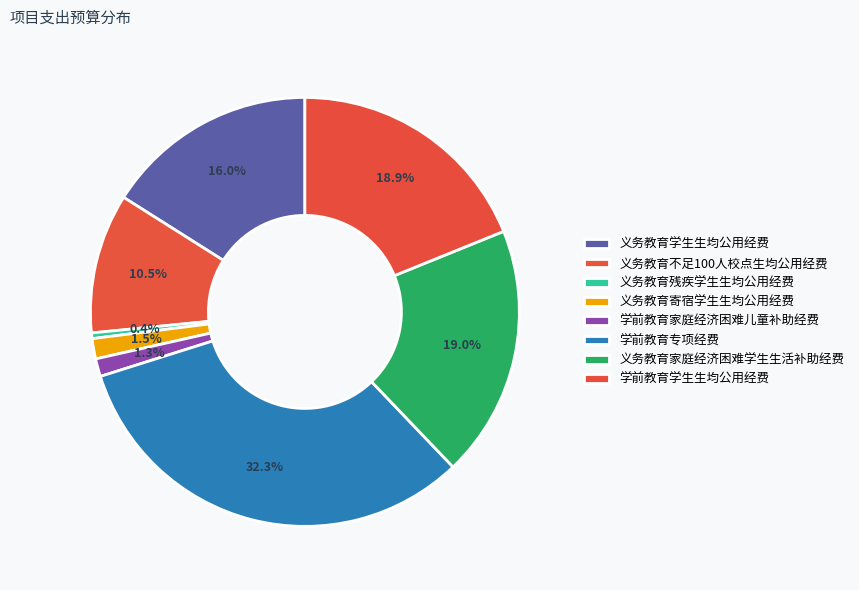

To the nearest percent, what percentage of the pie is 学前教育专项经费?

32%